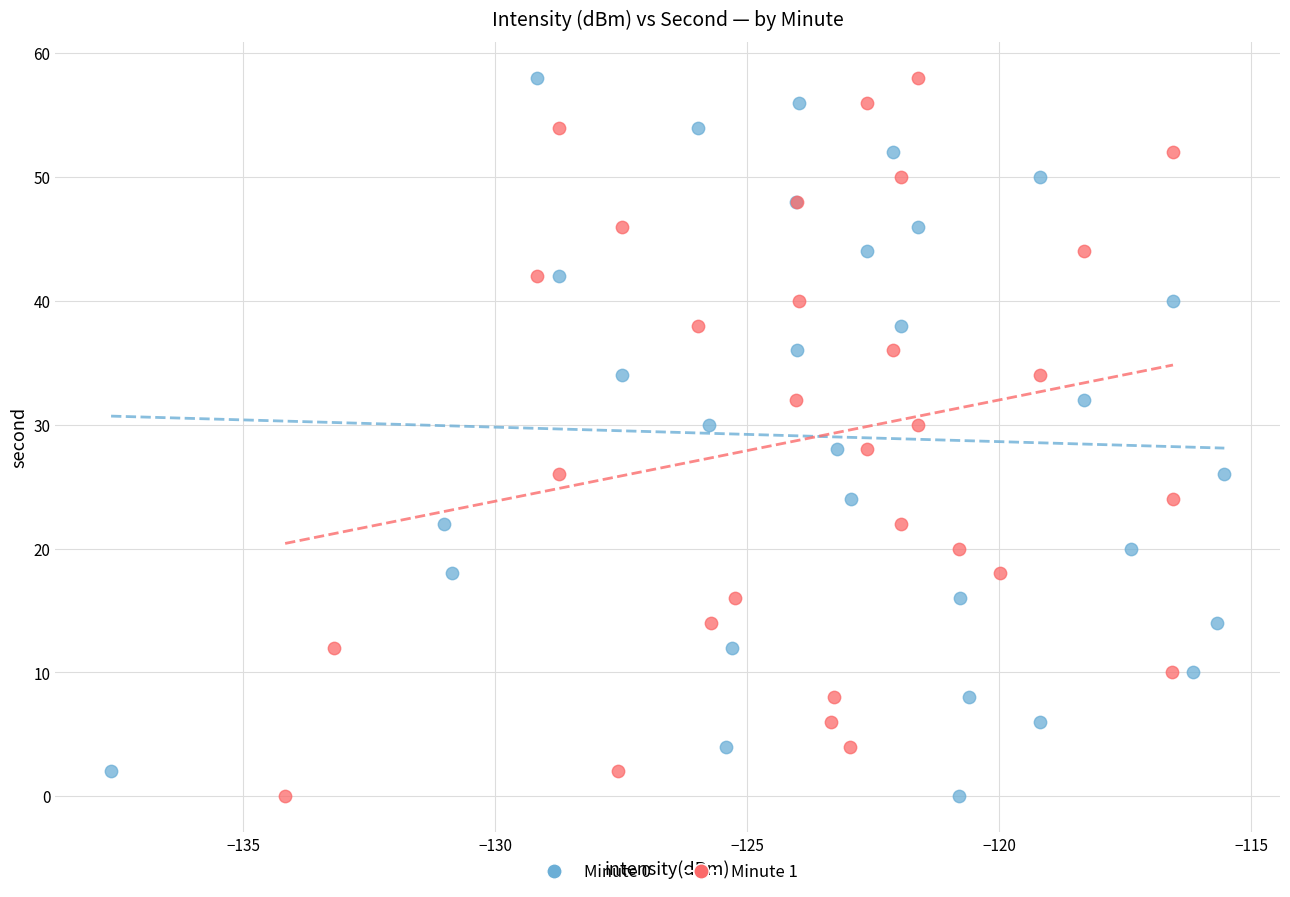

What are all the series names shown in the legend?

Minute 0, Minute 1